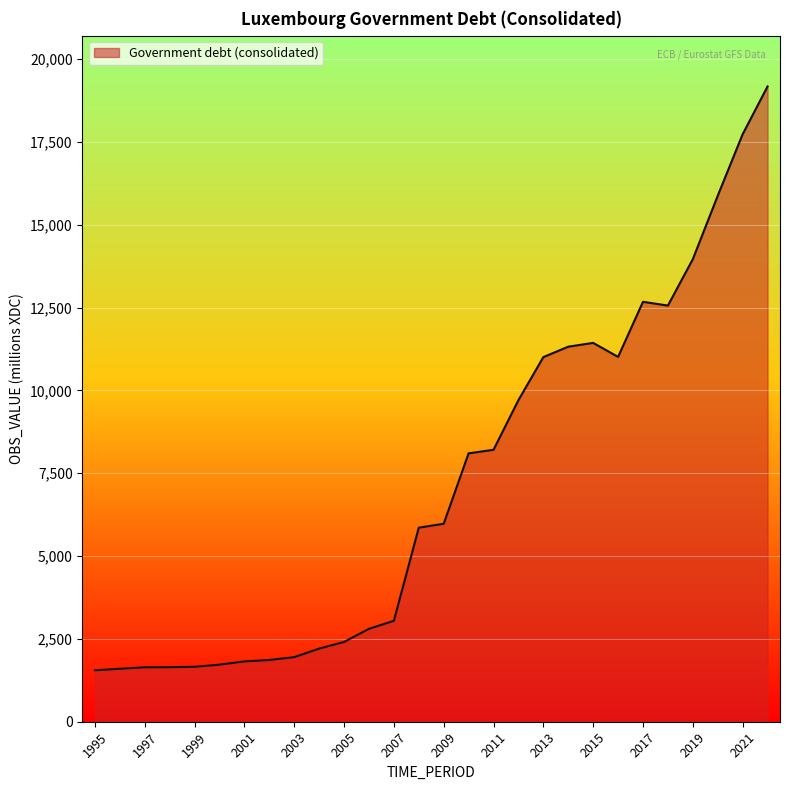

What is the maximum value shown in the chart?

19175